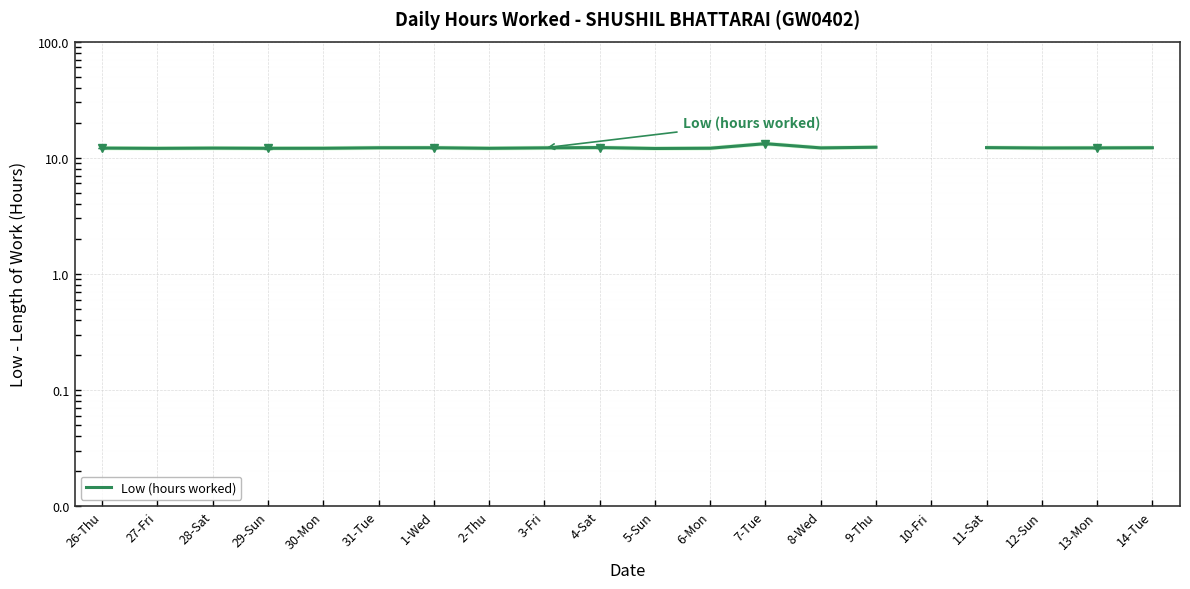

Which has a higher value, 1-Wed or 13-Mon?

1-Wed